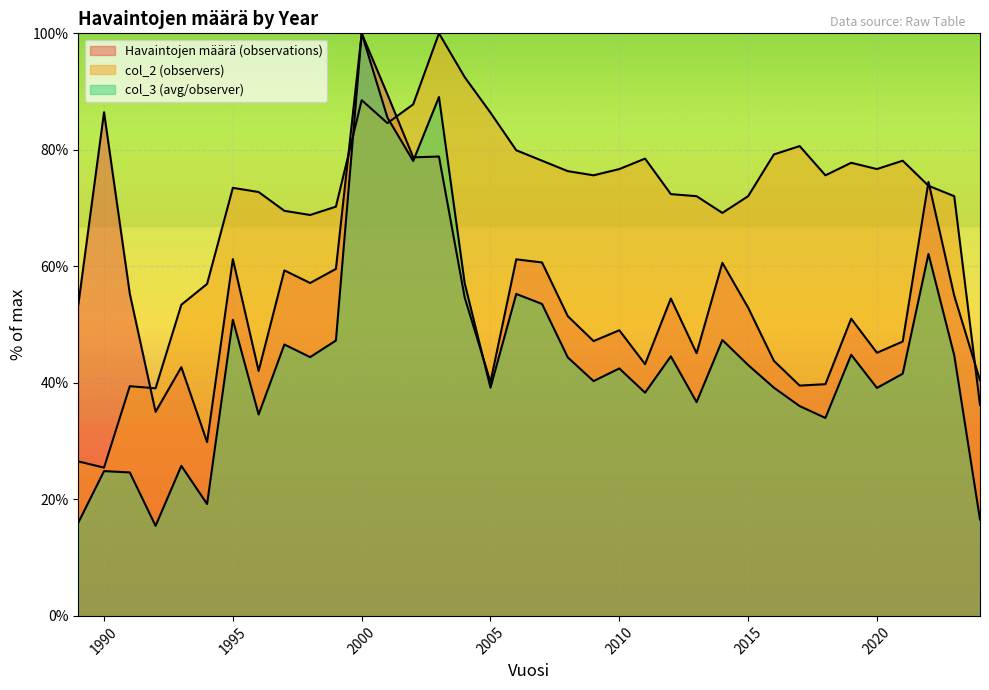

How many series are shown in this chart?

3